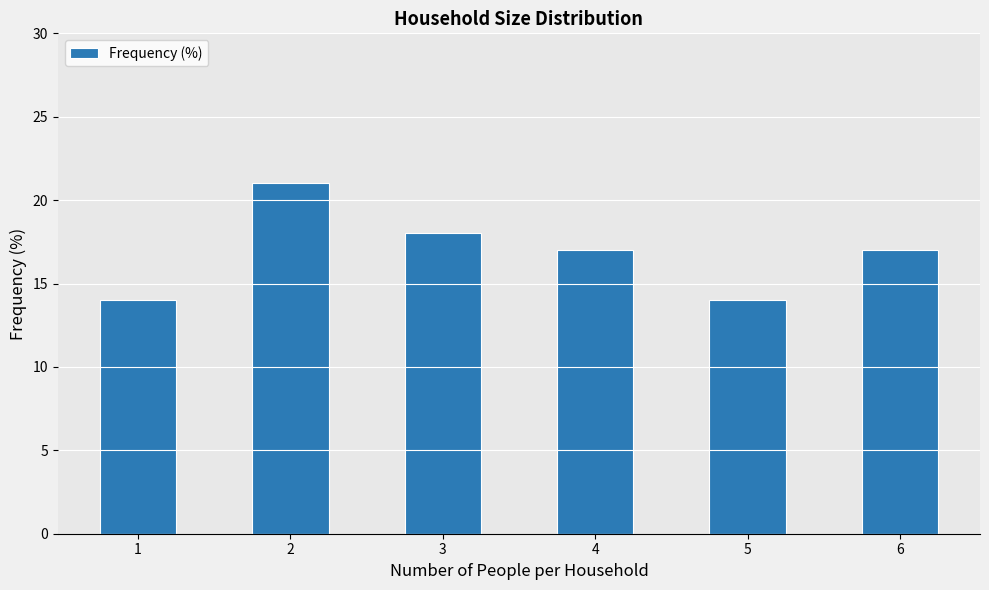

What is the sum of the values at 6 and 1?

31